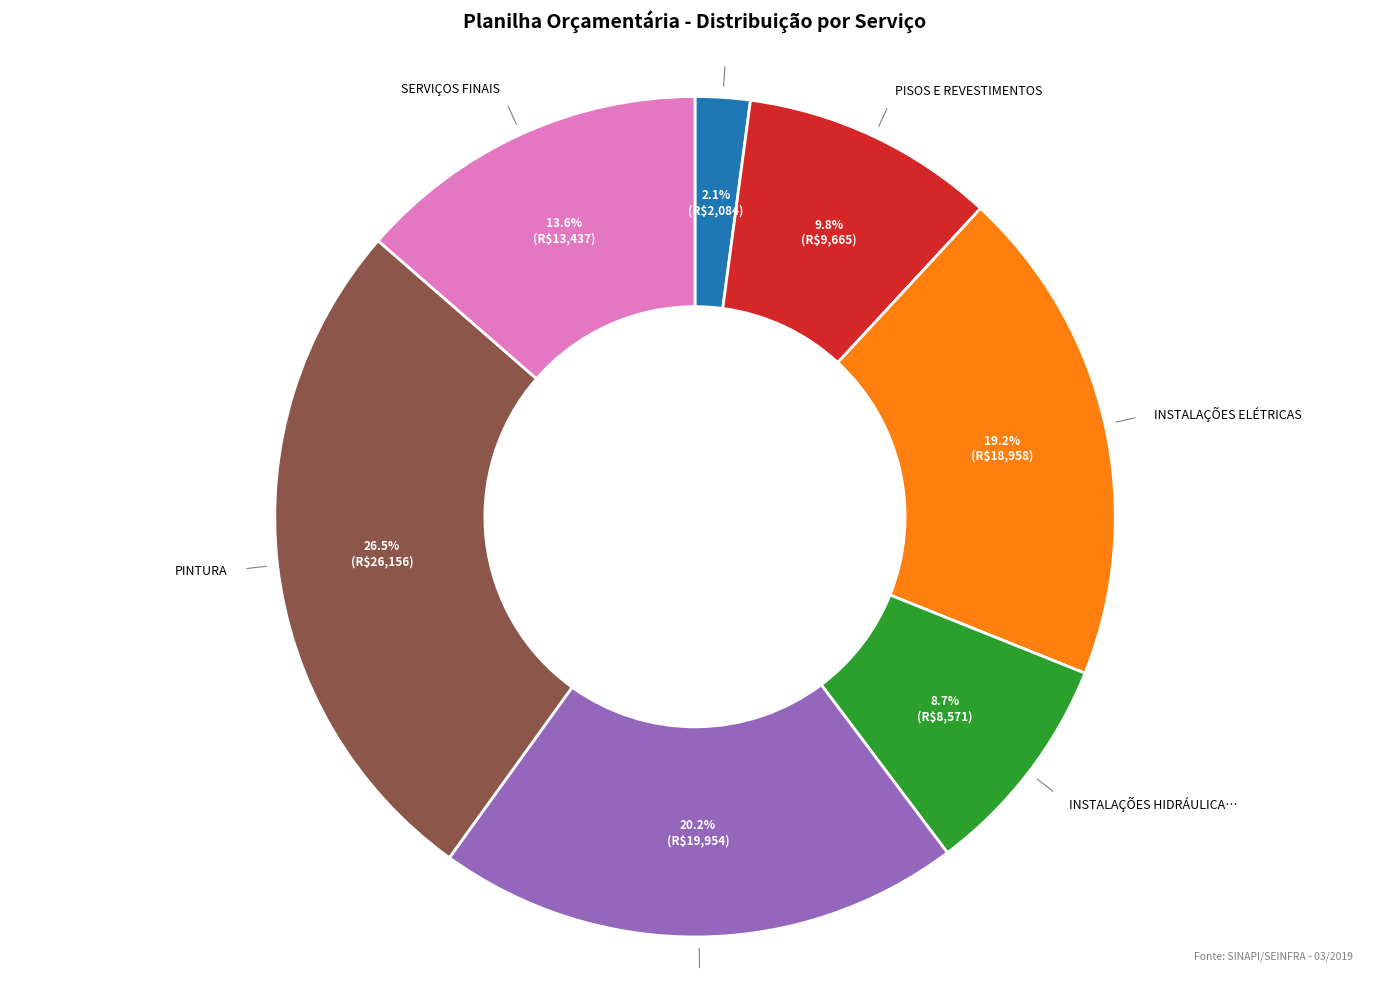

Does any single category account for the majority?

No